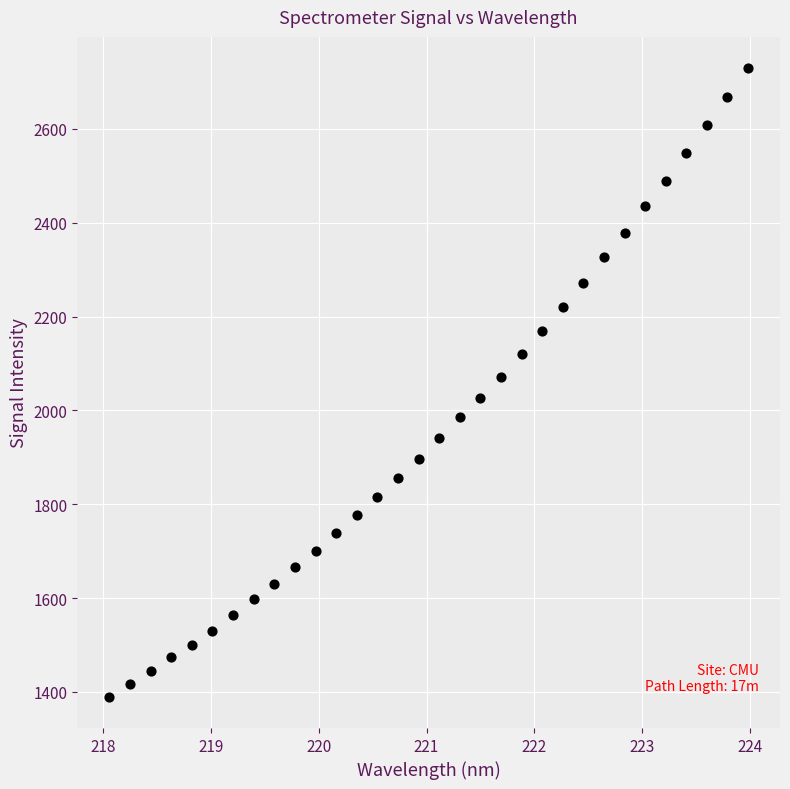

What is the range of X values (max minus min)?

5.9